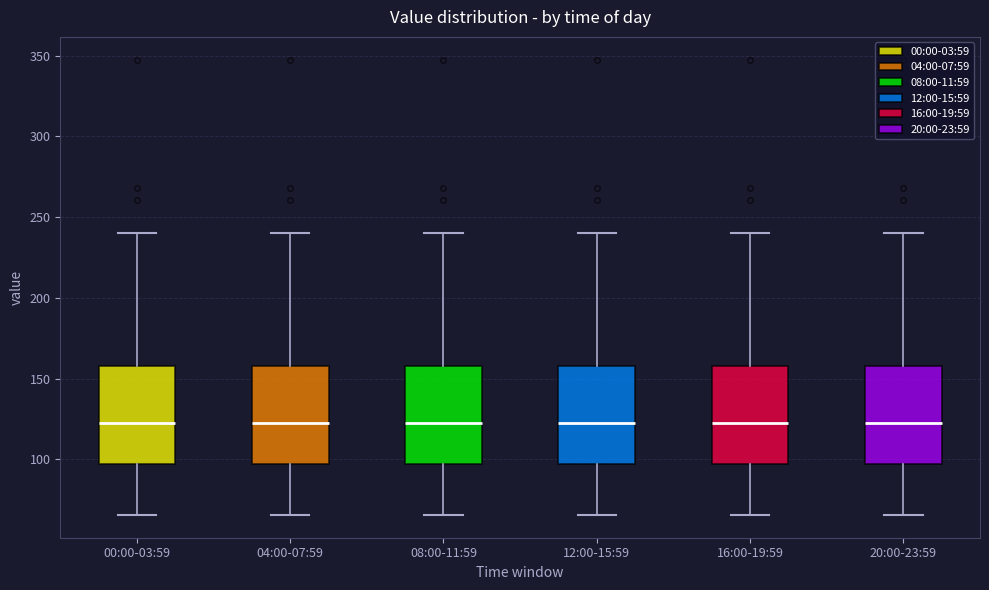

Where does the lower whisker of the box for 12:00-15:59 end on the y-axis? The values are not printed on the chart, so give them approximately, as read against the axis.

65